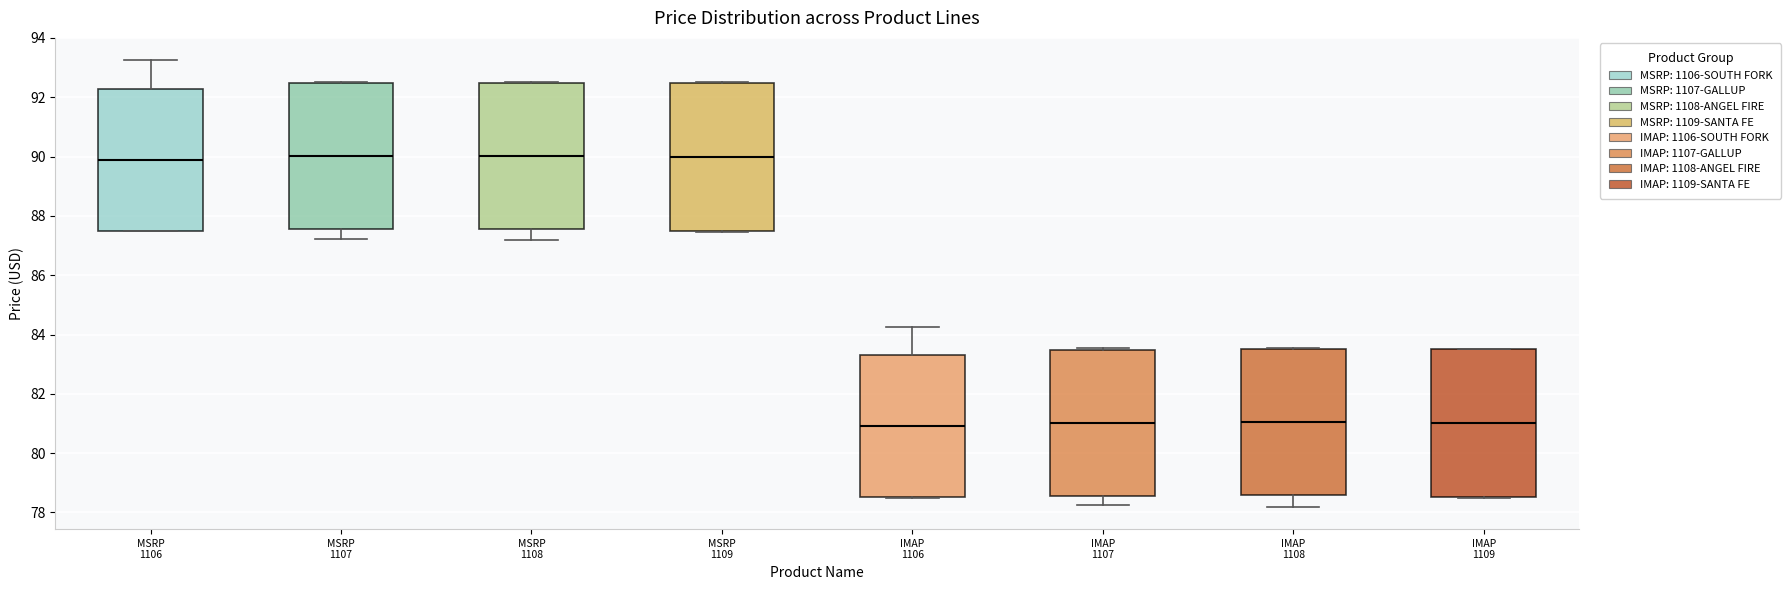

Reading left to right, read every box against the y-axis: the position of its median line, the range the box covers, and the ends of its whiskers. The values are not printed on the chart, so give them approximately, as read against the axis.

MSRP 1106: median 89.8, box 87.6 to 92.2, whiskers 87.4 to 93.2
MSRP 1107: median 90.0, box 87.6 to 92.4, whiskers 87.2 to 92.6
MSRP 1108: median 90.0, box 87.6 to 92.4, whiskers 87.2 to 92.6
MSRP 1109: median 90.0, box 87.4 to 92.4, whiskers 87.4 to 92.6
IMAP 1106: median 81.0, box 78.6 to 83.2, whiskers 78.4 to 84.2
IMAP 1107: median 81.0, box 78.6 to 83.4, whiskers 78.2 to 83.6
IMAP 1108: median 81.0, box 78.6 to 83.4, whiskers 78.2 to 83.6
IMAP 1109: median 81.0, box 78.6 to 83.4, whiskers 78.4 to 83.6